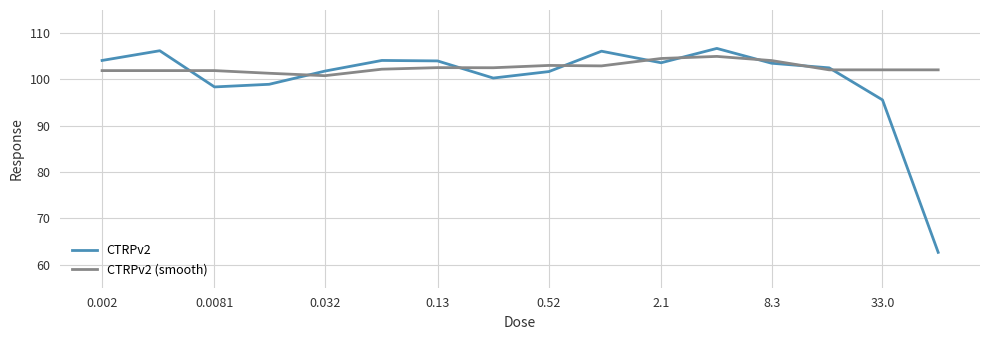

Rank the series by their average value, from lowest to highest.

CTRPv2, CTRPv2 (smooth)